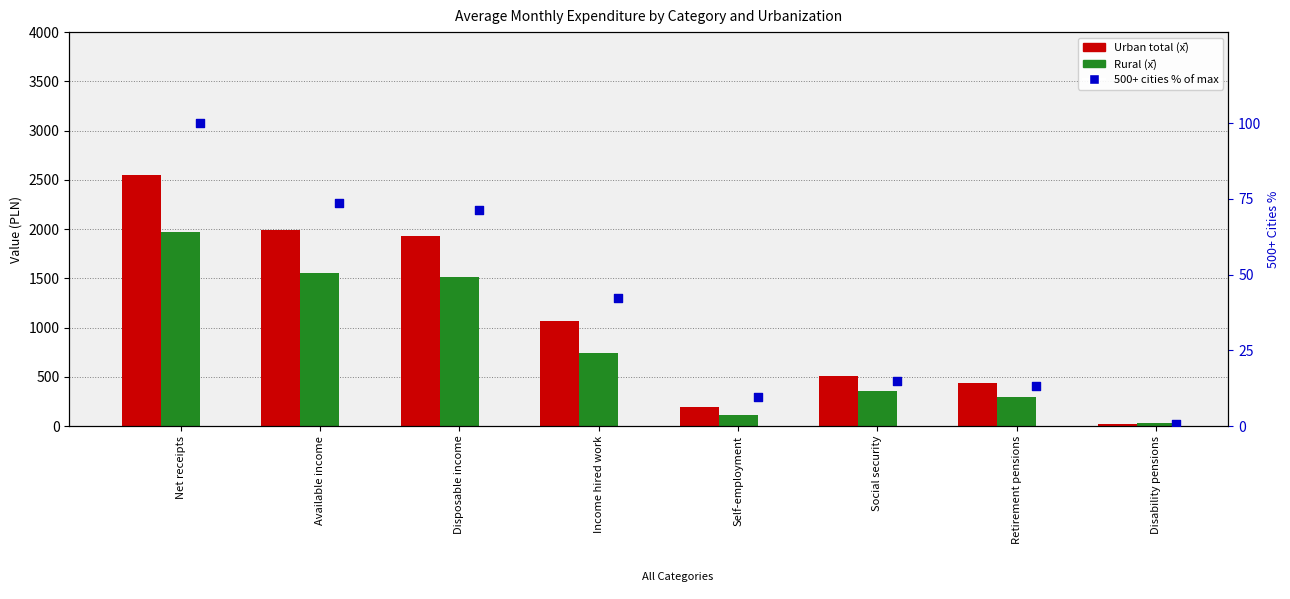

Is the value of Rural (x̄) at Retirement pensions greater than the value of Urban total (x̄) at Social security?

No